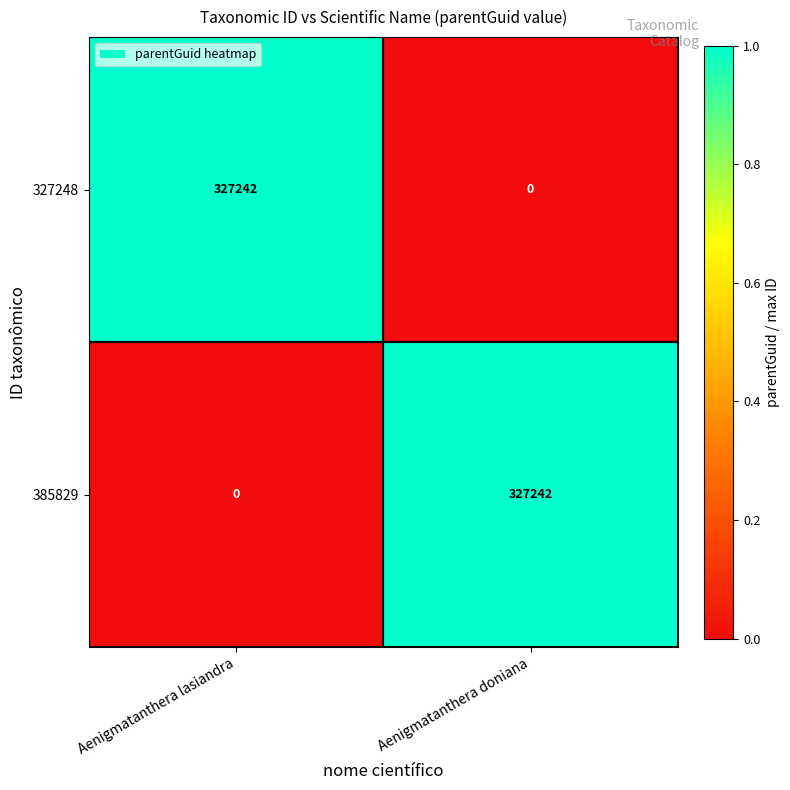

What is the maximum value for 327248?

327242